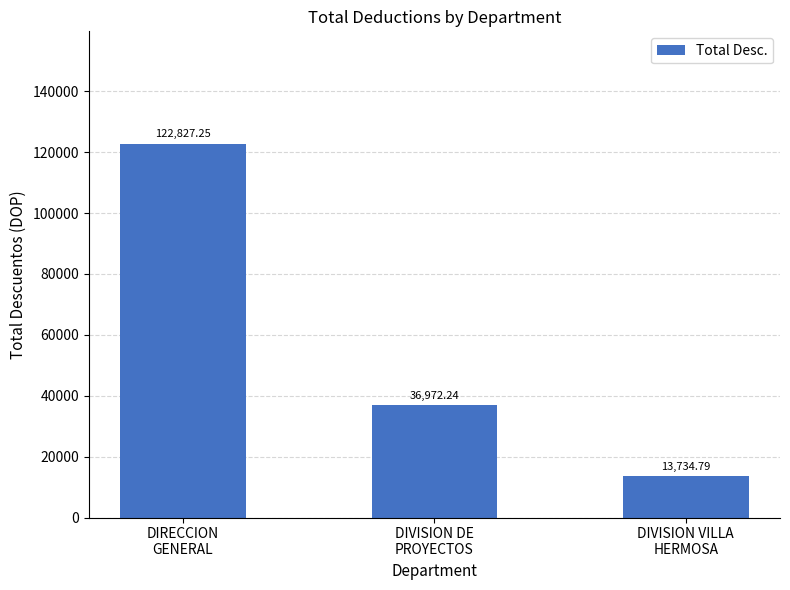

What position from the left is DIVISION VILLA
HERMOSA?

3